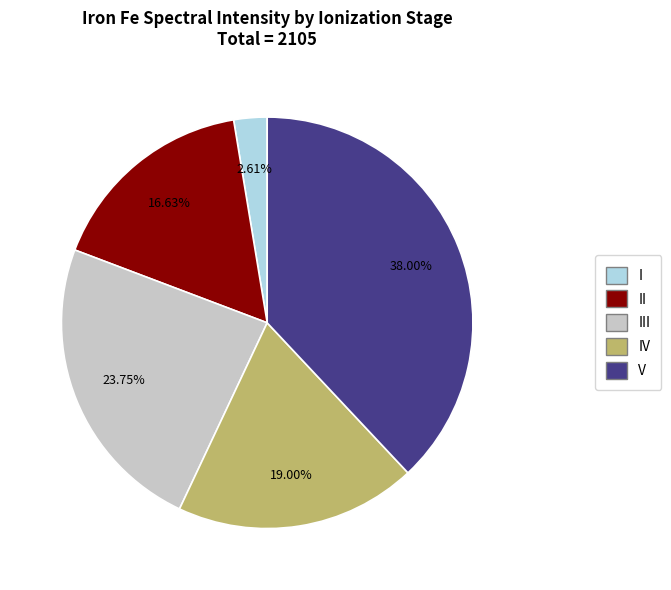

Rank the categories by value from highest to lowest.

V, III, IV, II, I